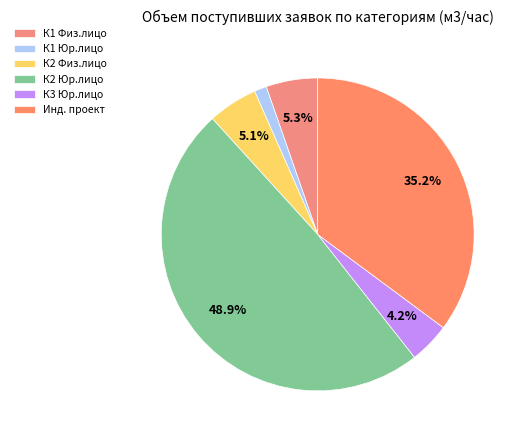

Which category has the smallest portion of the pie?

К1 Юр.лицо